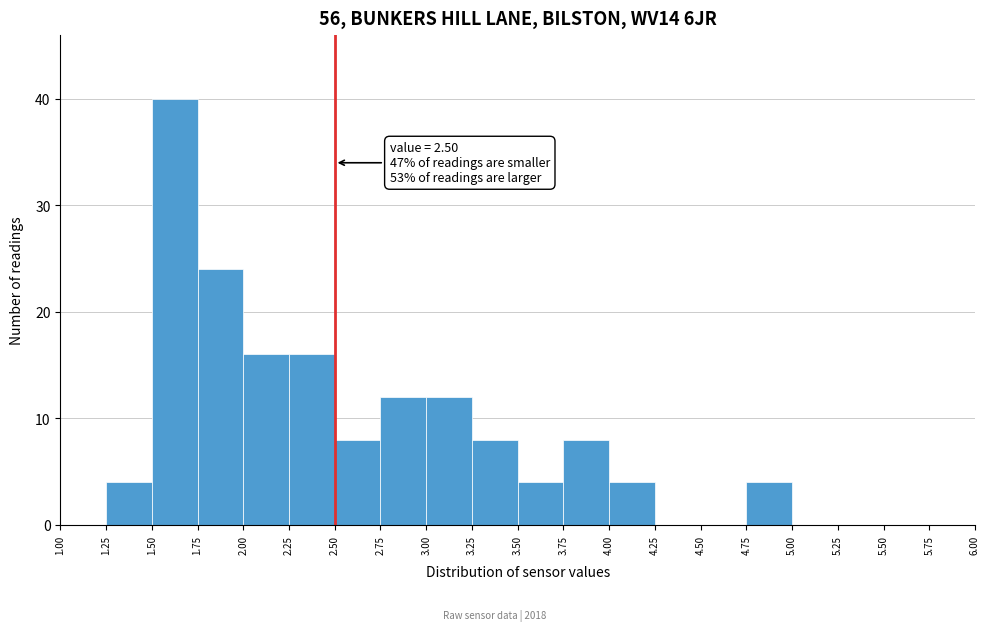

Over which range of the x-axis is the bar tallest?

1.50 to 1.75